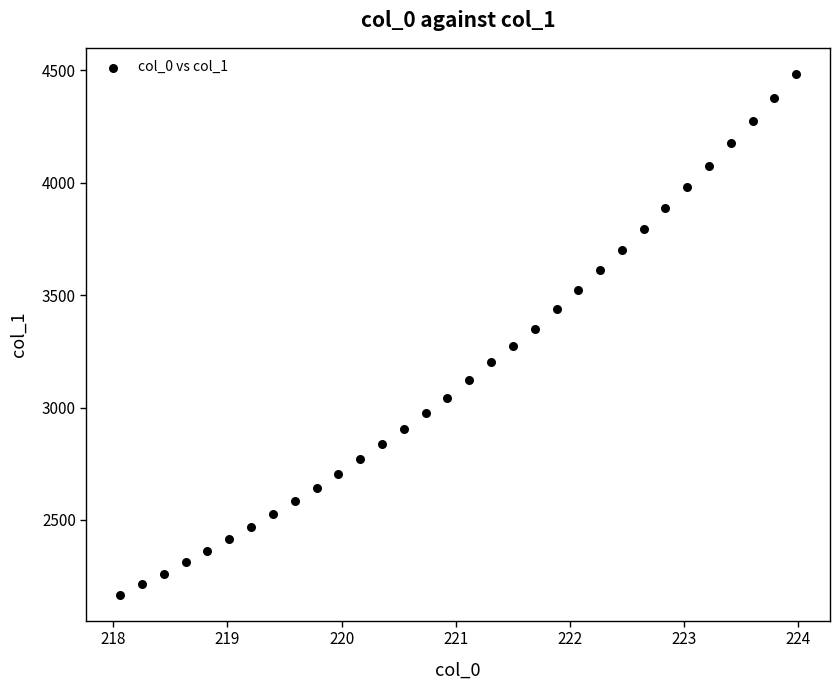

What is the range of Y values (max minus min)?

2316.3